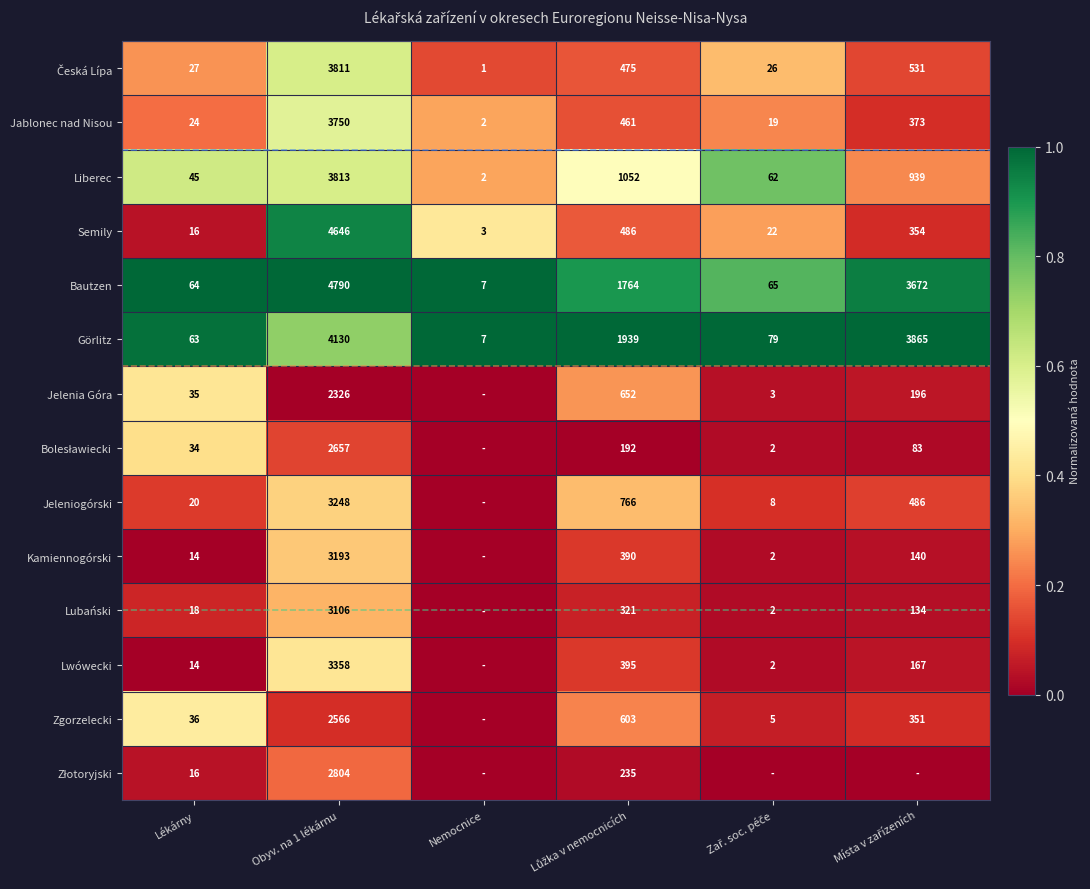

Is the value of Jeleniogórski at Obyv. na 1 lékárnu greater than the value of Görlitz at Nemocnice?

Yes